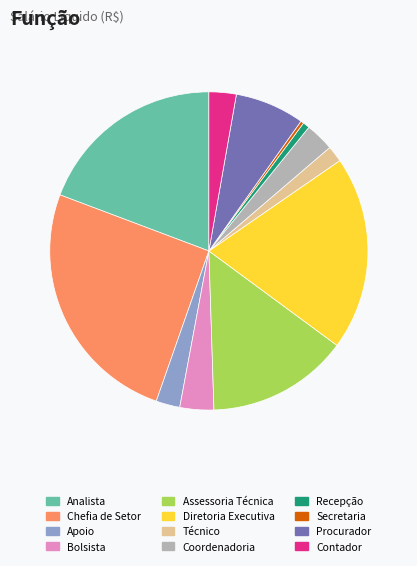

Combined, do Procurador and Técnico account for over 50%?

No